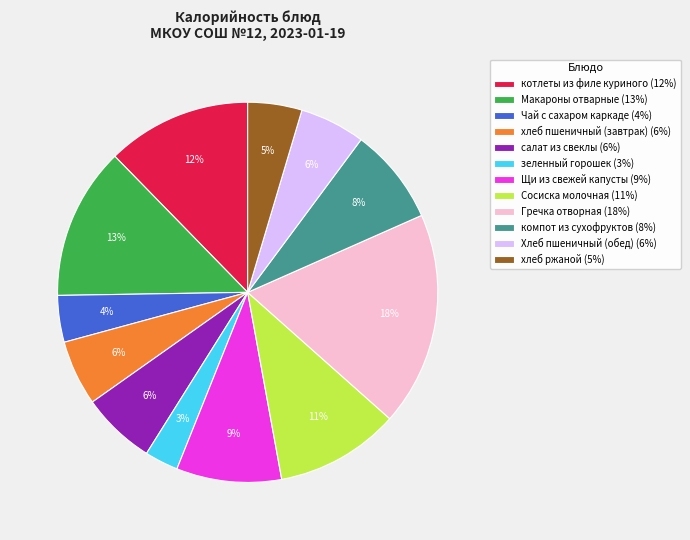

To the nearest percent, what is the average slice percentage?

8%